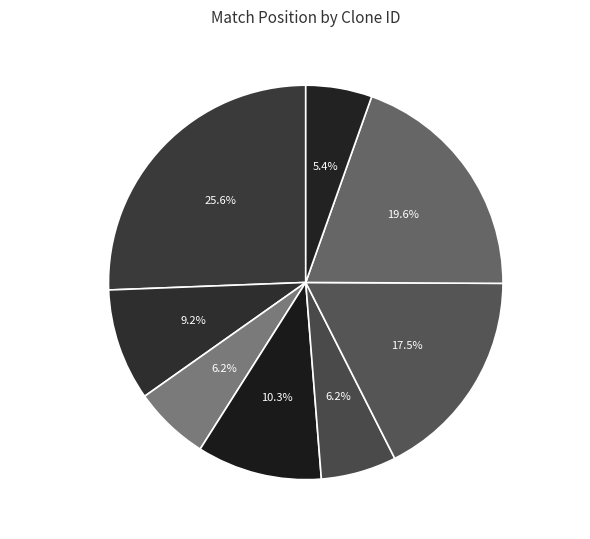

Is it true that TRCN0000340531 is 6% of the pie?

True